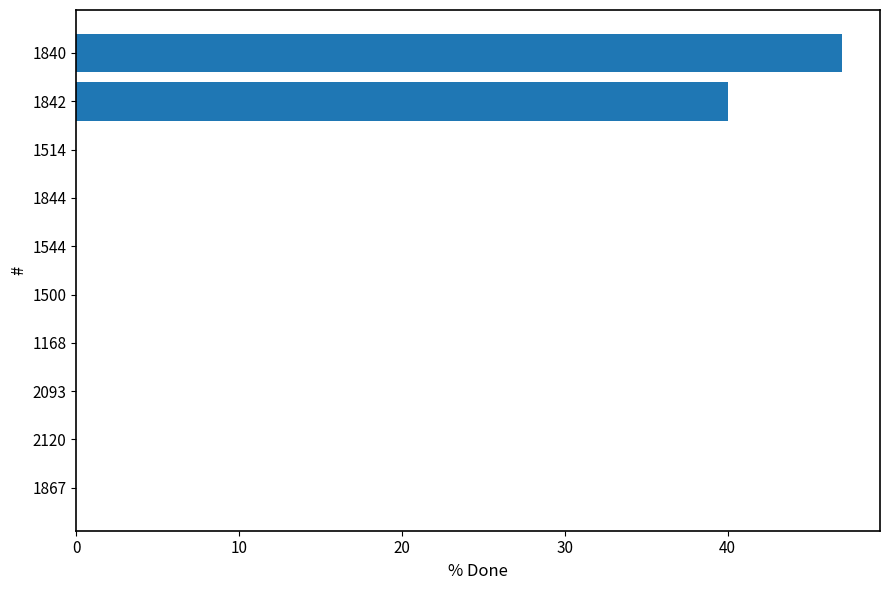

What is the change in value from 1544 to 1840?

+47